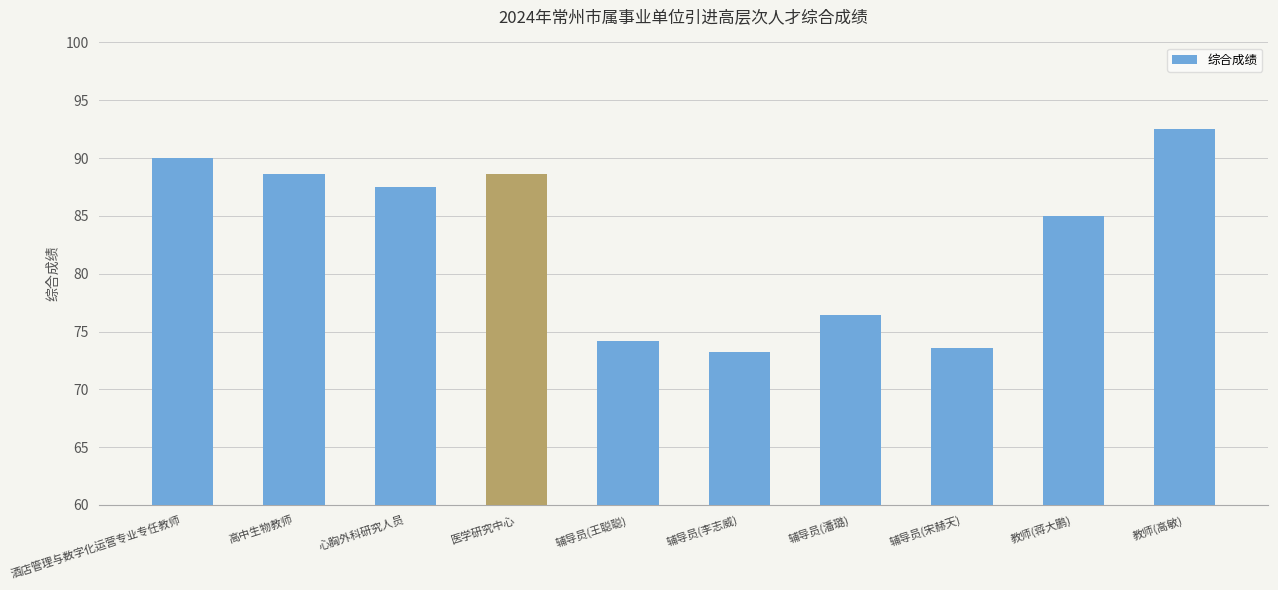

What is the change in value from 辅导员(王聪聪) to 辅导员(宋赫天)?

-0.6